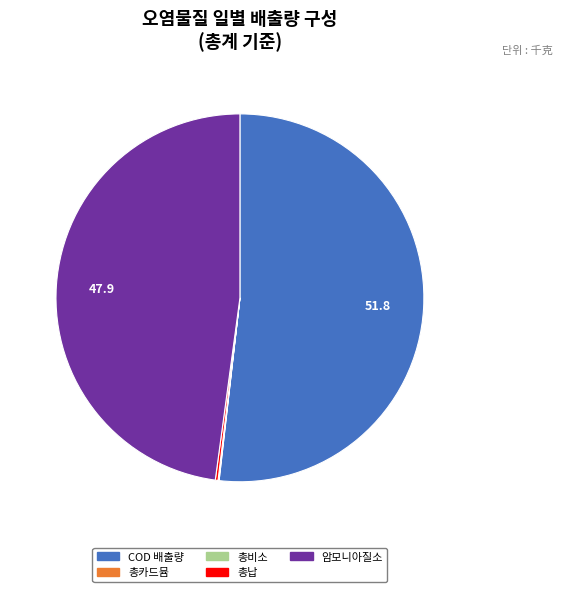

What is the largest slice in the pie chart?

COD 배출량